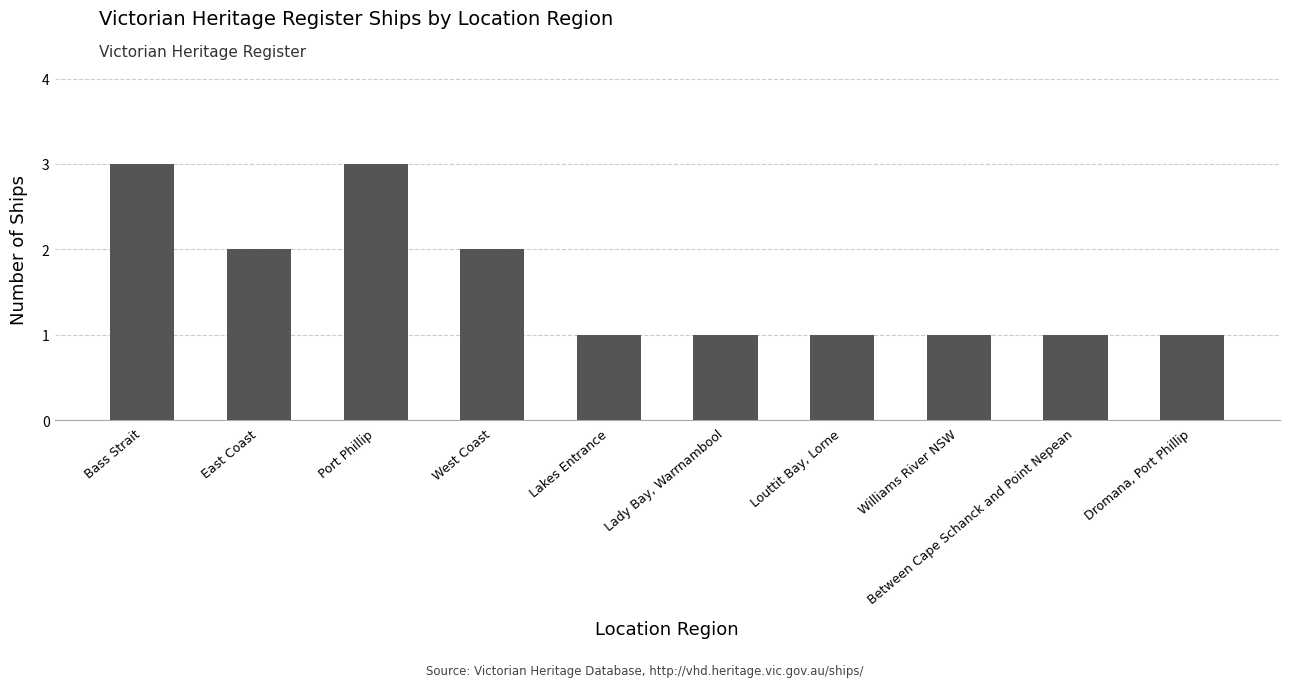

What is the average value?

2